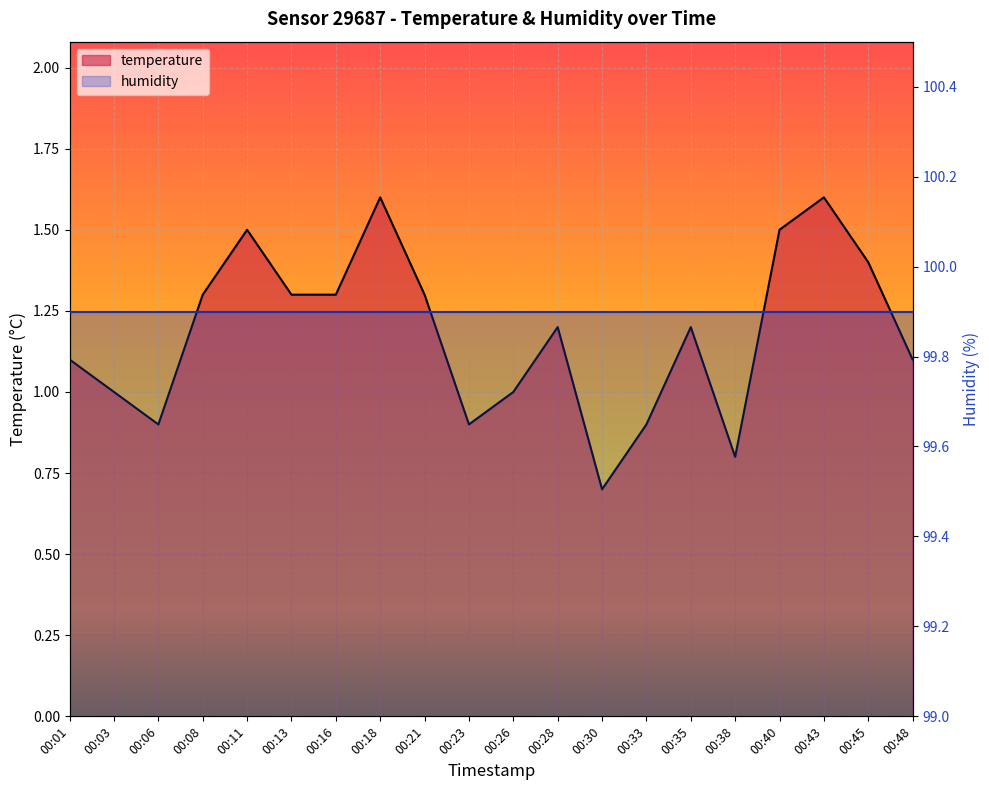

List the labels in order of value, smallest first.

00:30, 00:38, 00:06, 00:23, 00:33, 00:03, 00:26, 00:01, 00:48, 00:28, 00:35, 00:08, 00:13, 00:16, 00:21, 00:45, 00:11, 00:40, 00:18, 00:43